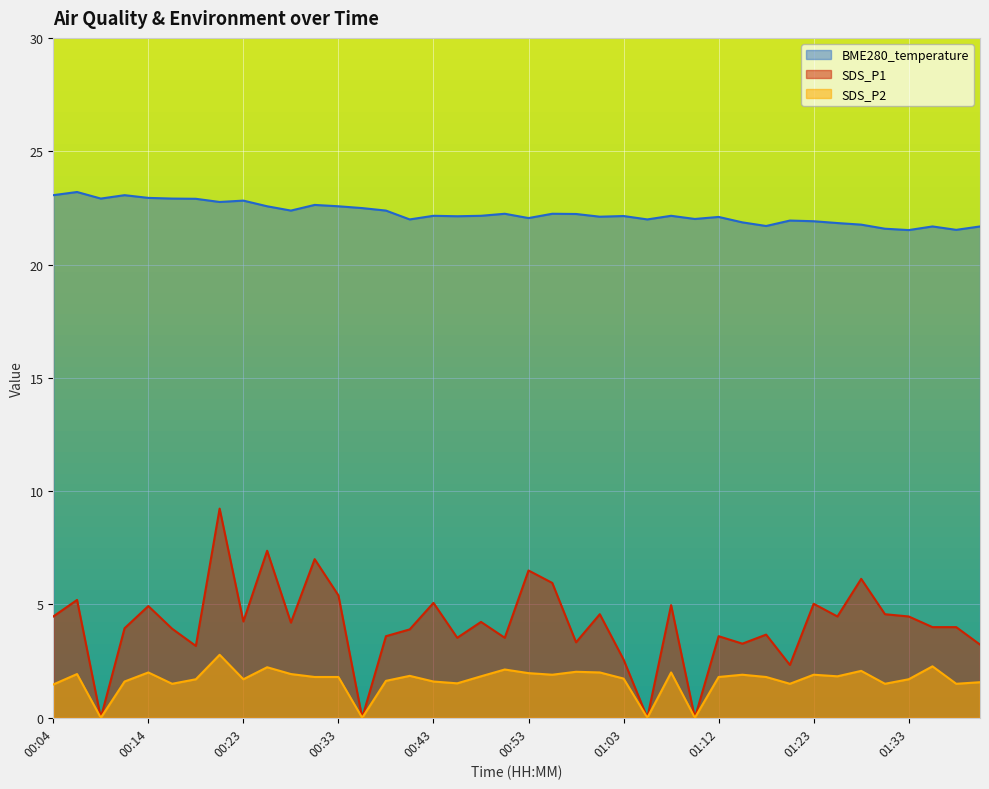

How many data points does each series have?

40